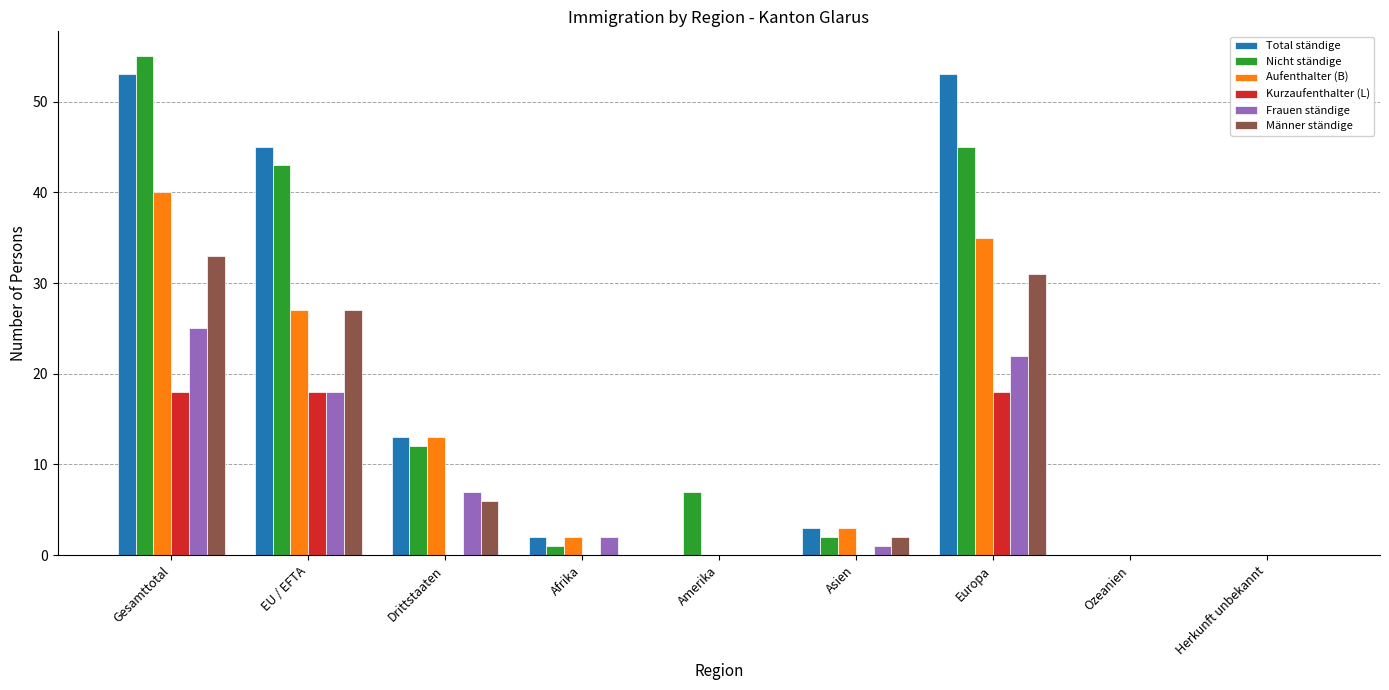

What is the total value across all series at EU / EFTA?

178